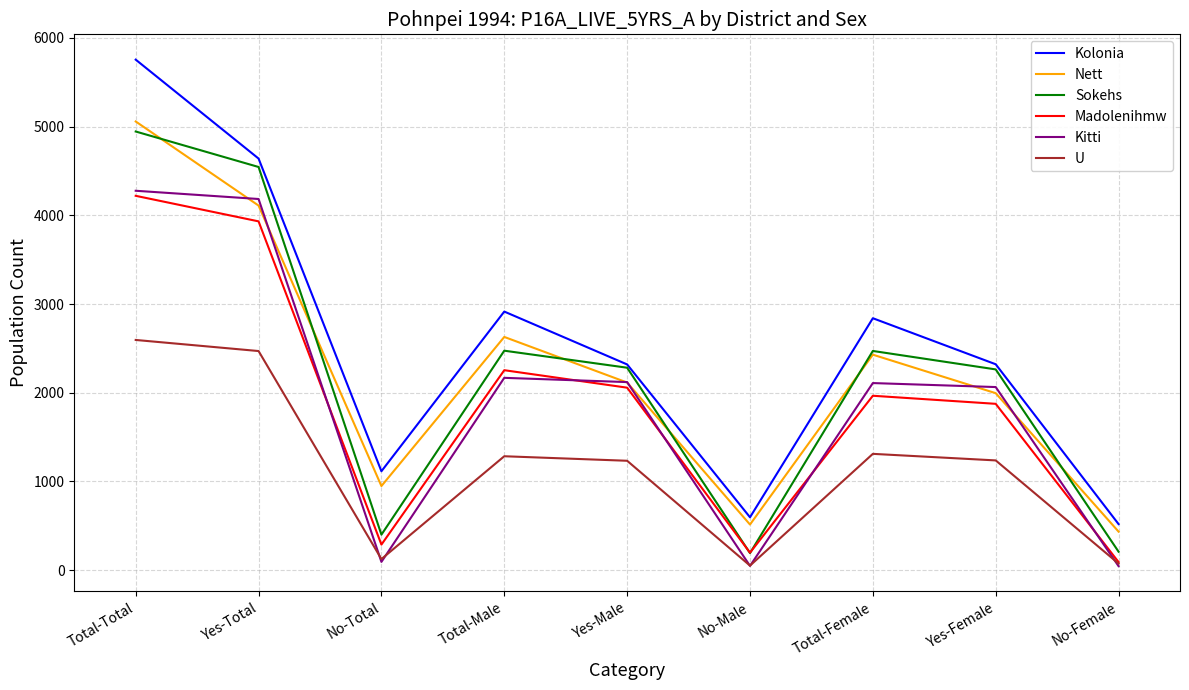

What value does the Madolenihmw series have at No-Male, to the nearest 10?

200